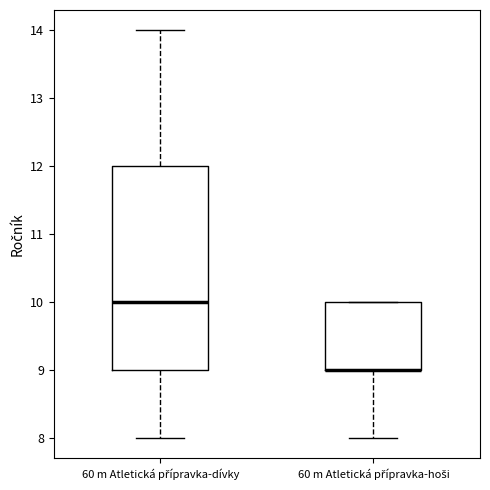

Which box is the tallest, from its lower edge to its upper edge?

60 m Atletická přípravka-dívky